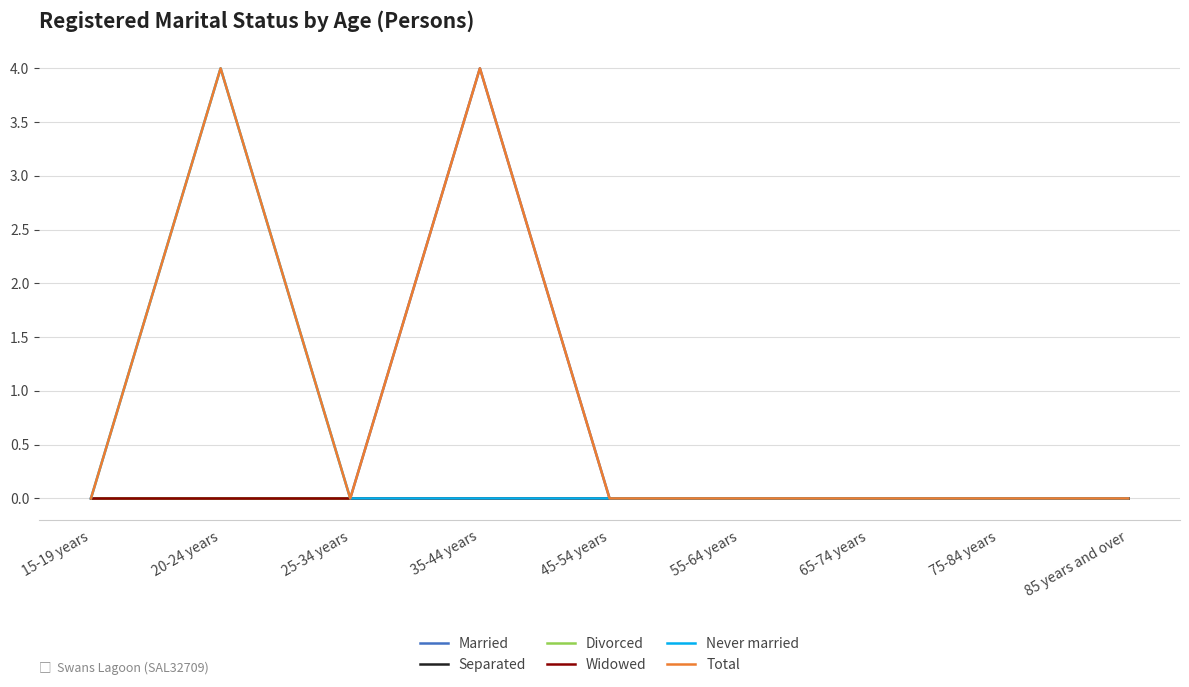

Does the chart display data point markers on the line(s)?

No